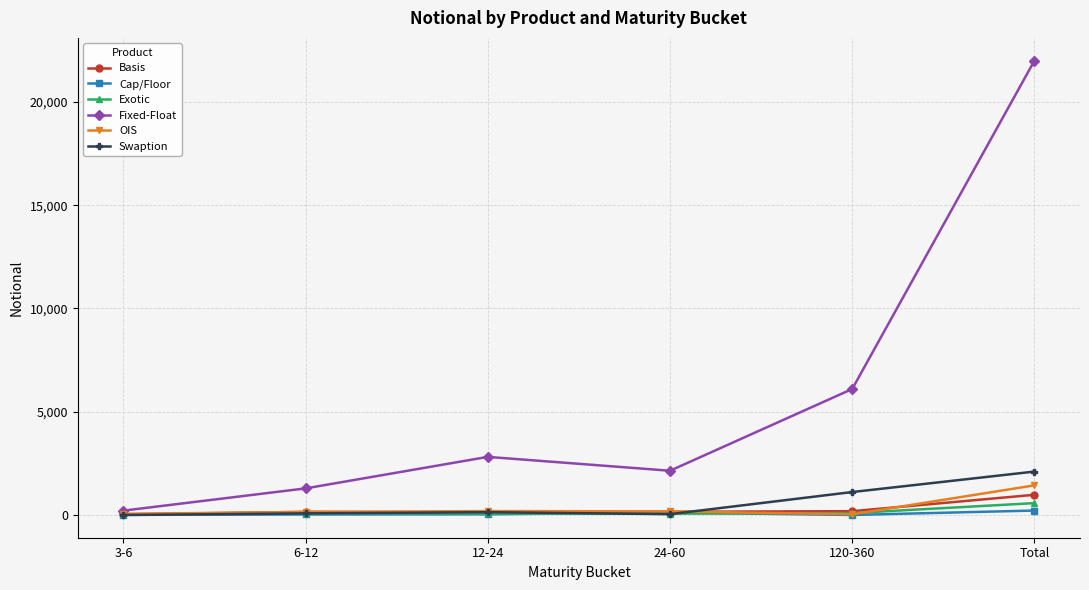

The Basis series shows 156 at 24-60. True or false?

True